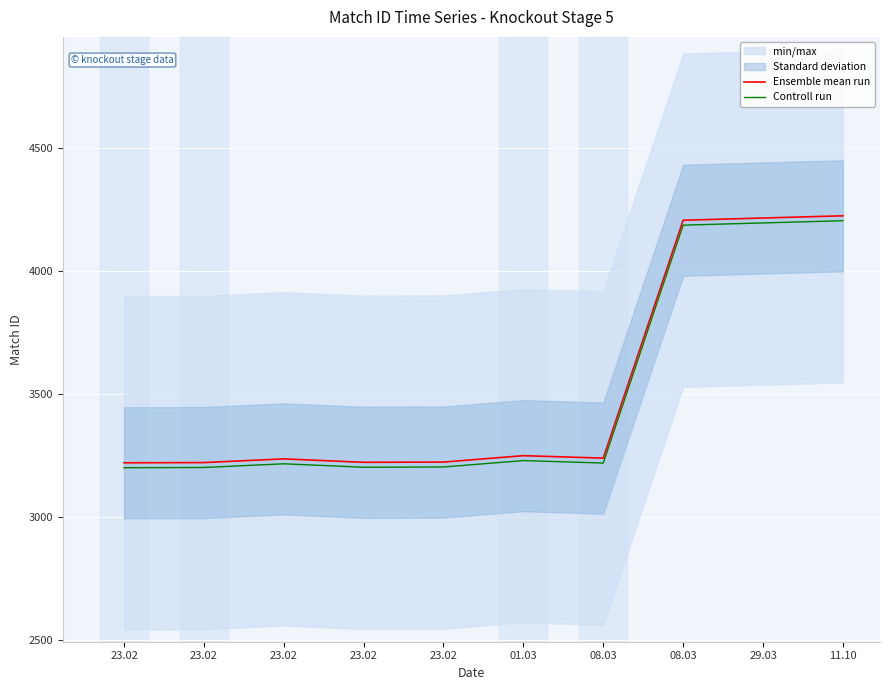

What is the value of the Controll run point at the 10th from the left?

4203